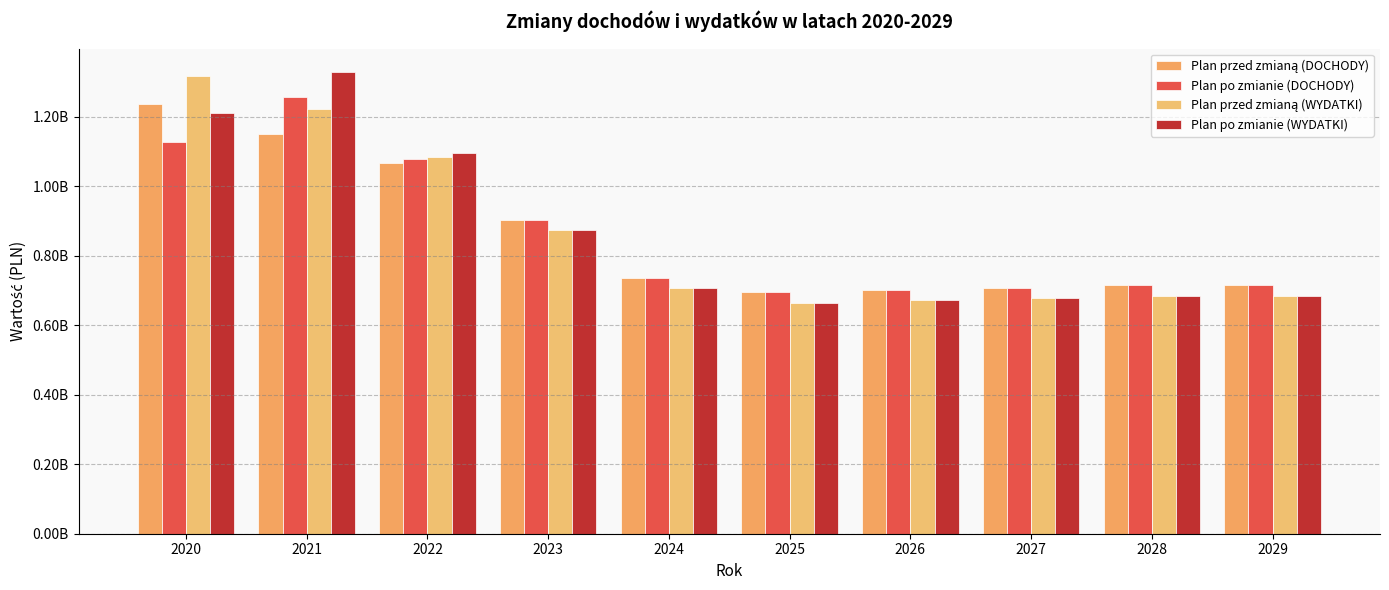

Which label corresponds to the smallest value in the chart?

2025